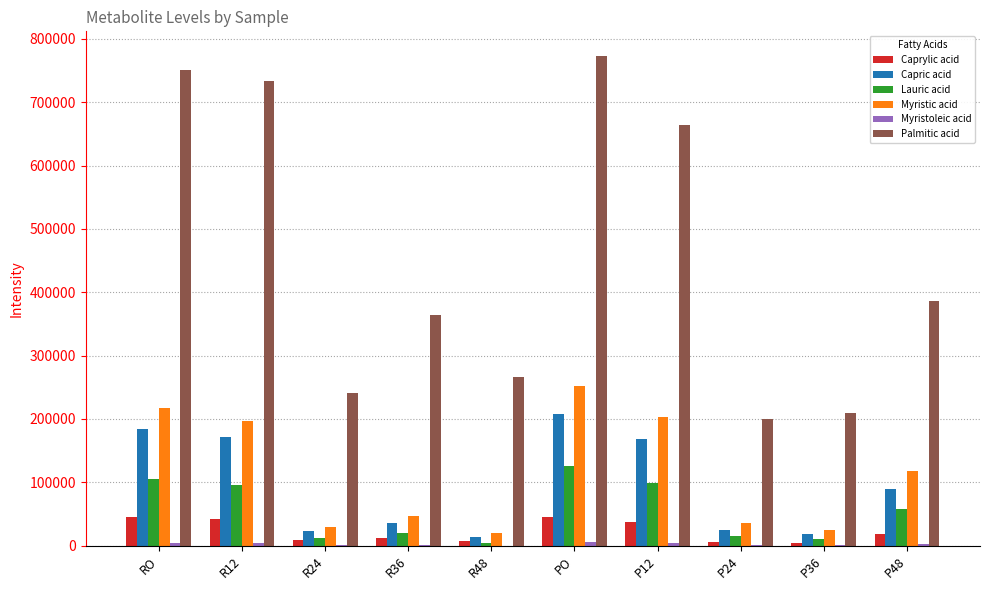

How many groups of bars are there?

10